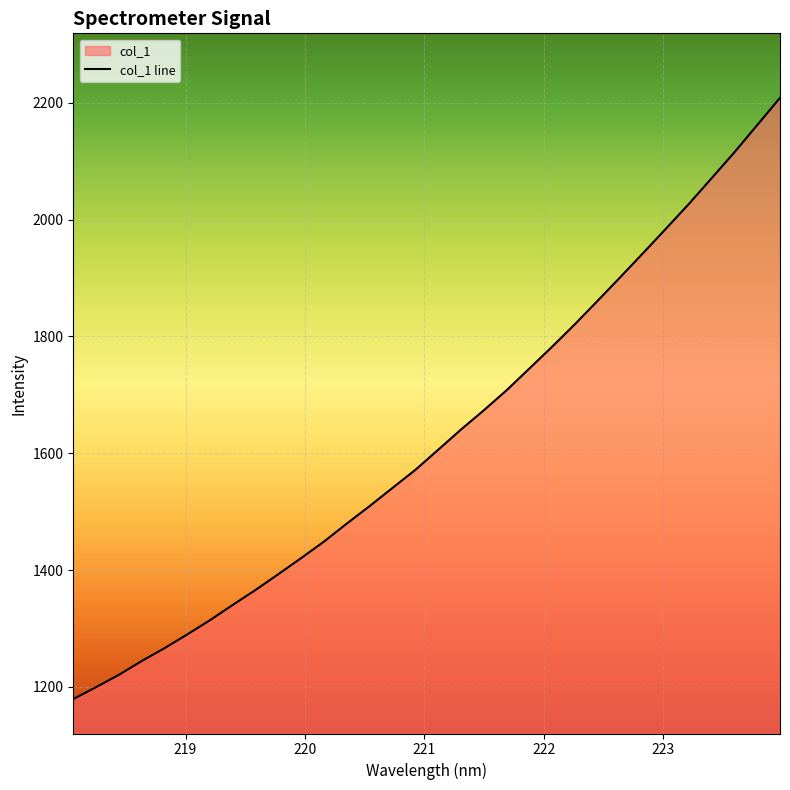

What is the label of the 28th point from the right?

218.8244